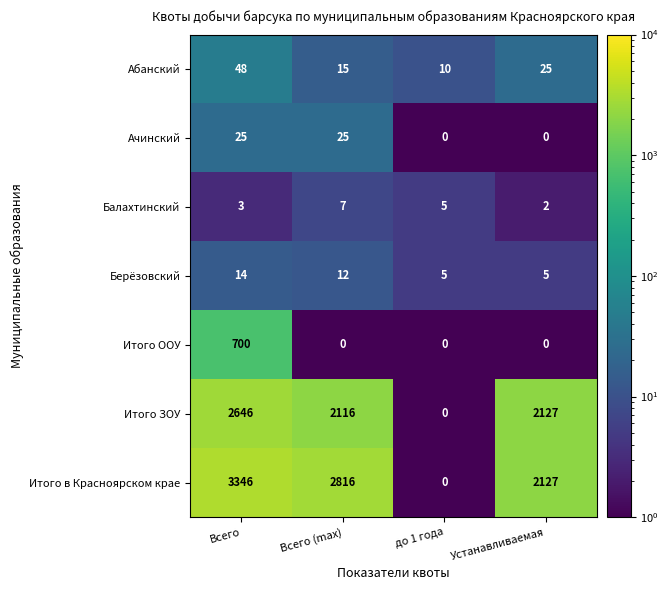

At which category does the chart reach its peak across all series?

Всего